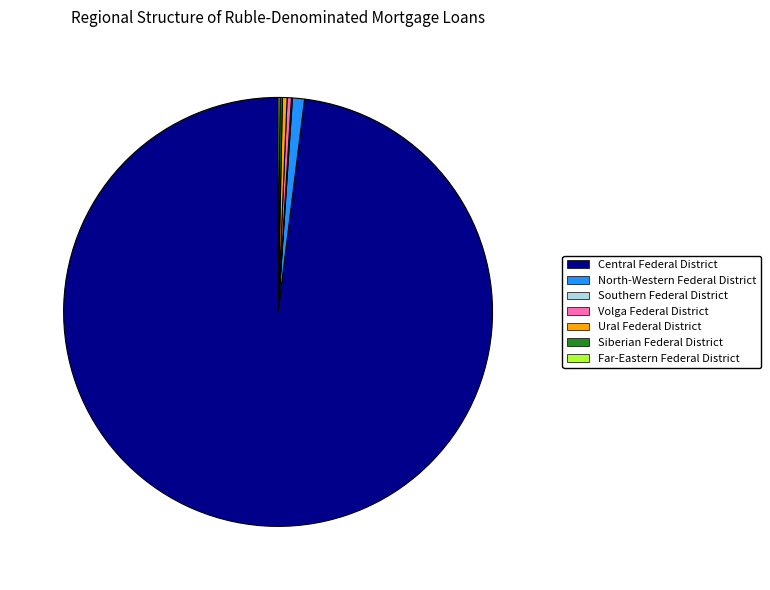

Does any single category account for the majority?

Yes